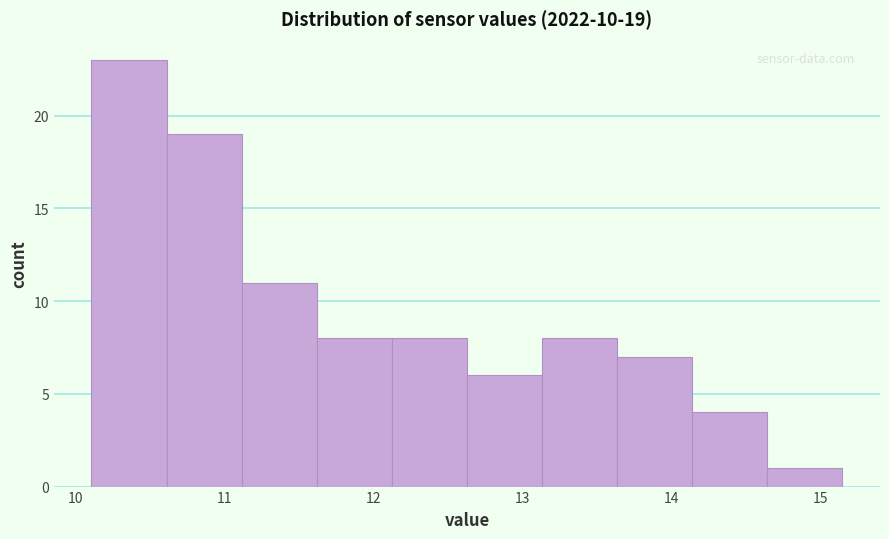

Which range on the x-axis has the tallest bar?

10.1 to 10.6